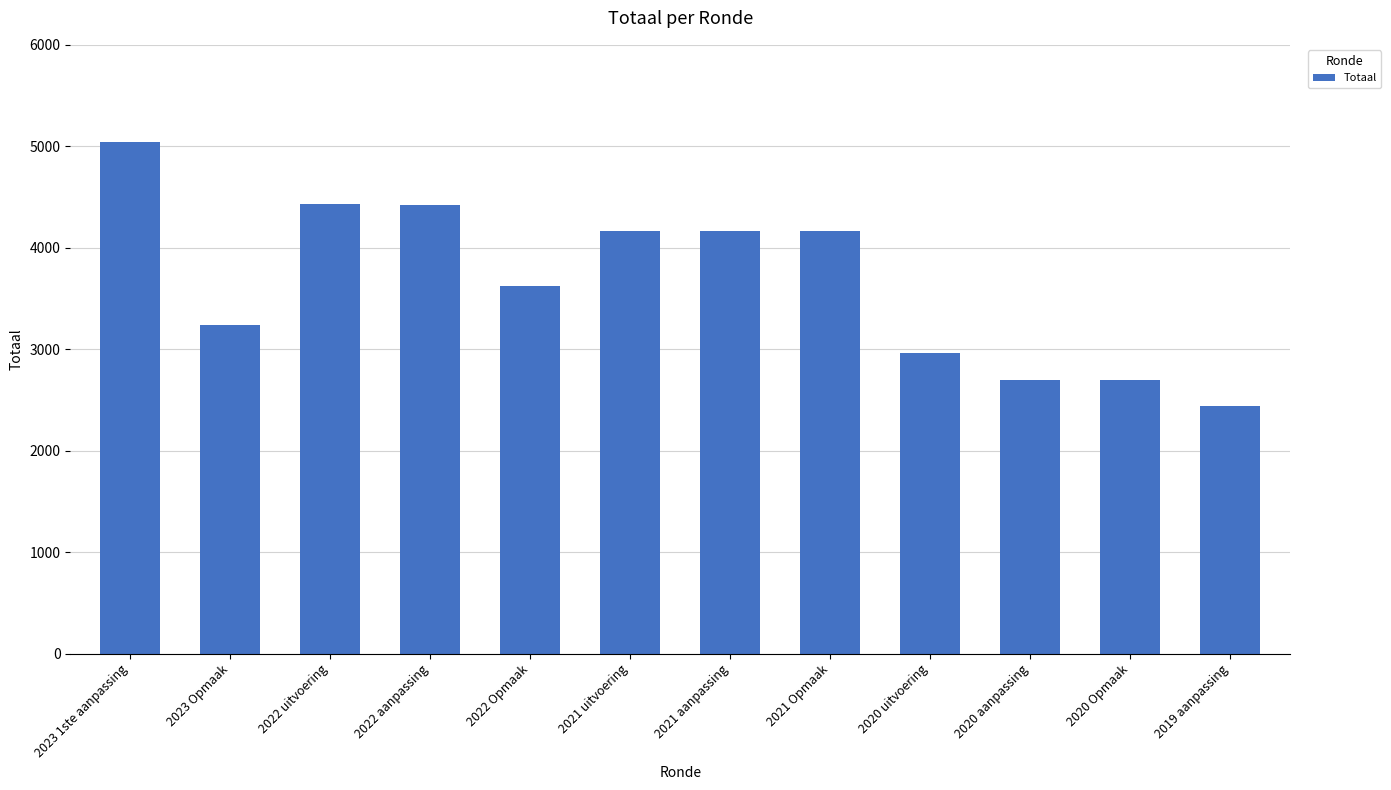

At which label does the data first exceed 4163?

2023 1ste aanpassing